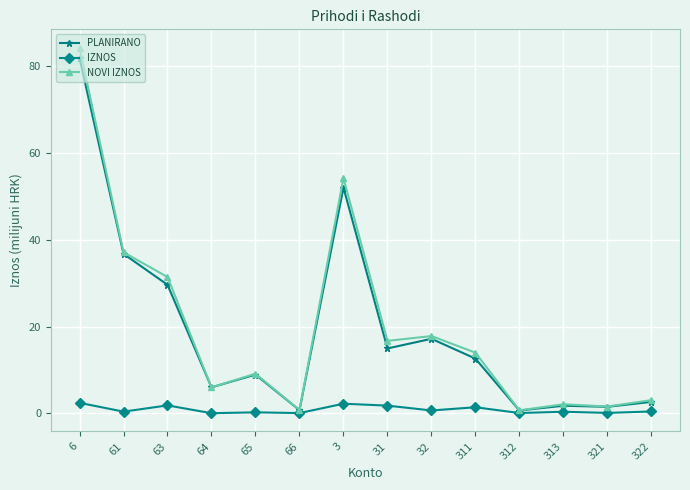

Which series has the largest range (max minus min)?

NOVI IZNOS